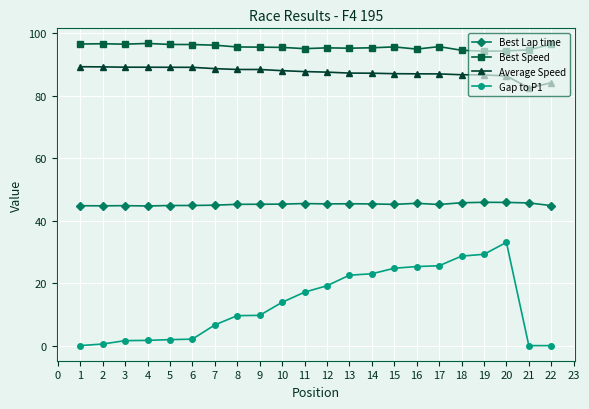

What is the difference between the second highest and second lowest values in the Gap to P1 series?

29.2